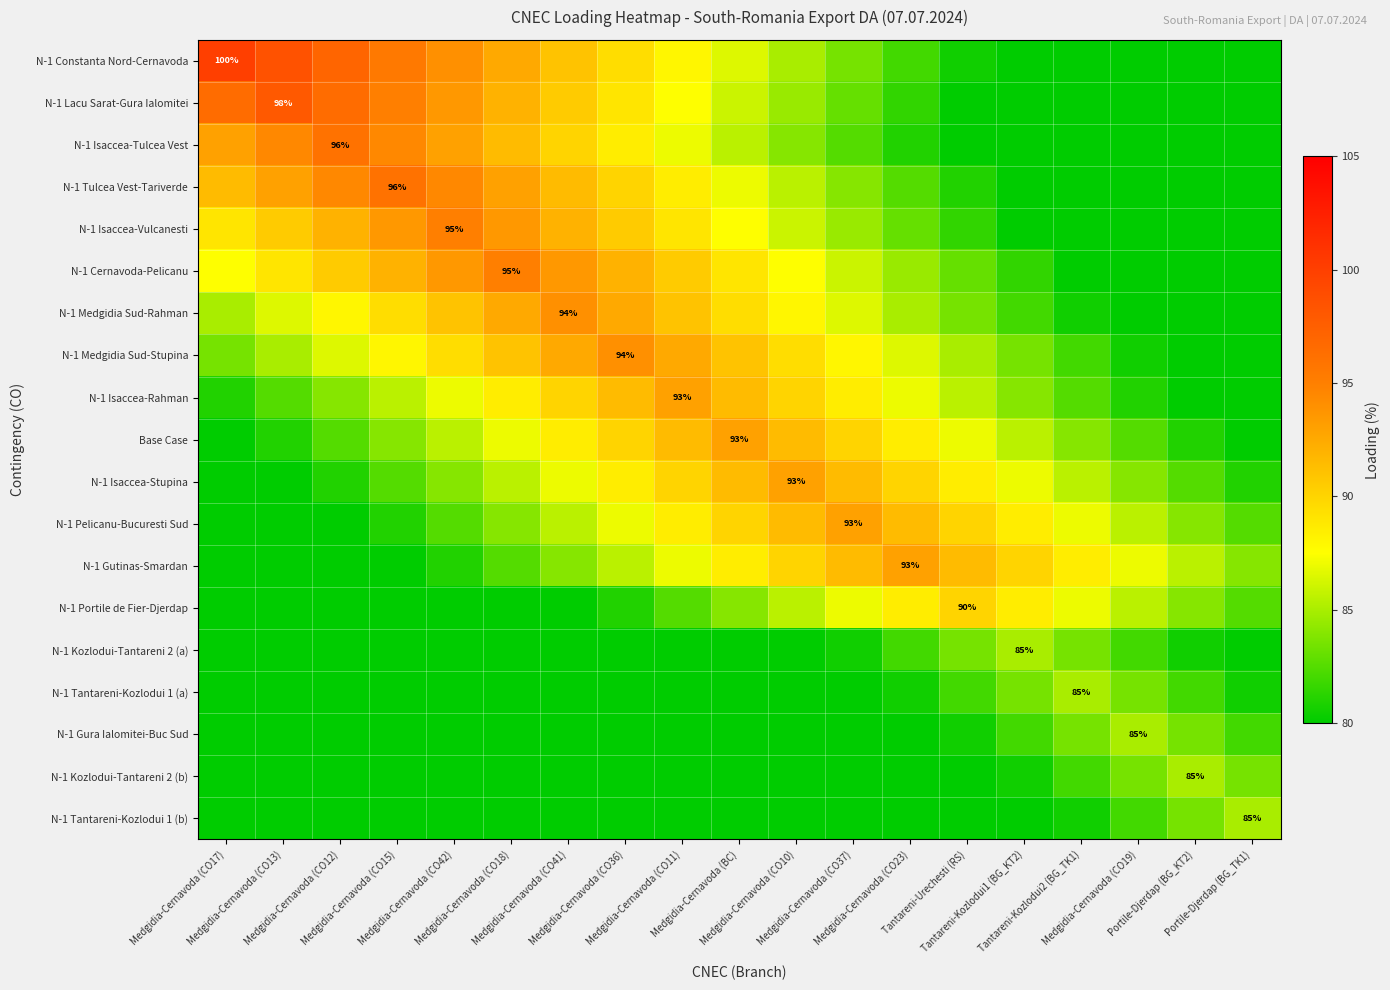

Which has a higher value, Medgidia-Cernavoda (BC) or Medgidia-Cernavoda (CO23)?

Medgidia-Cernavoda (BC)